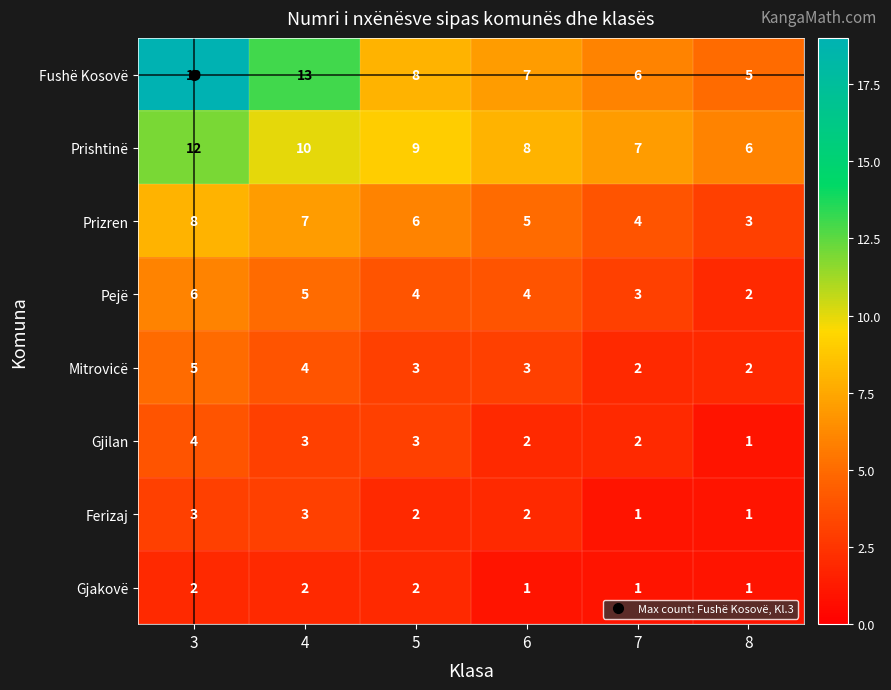

At how many categories does at least one series exceed 10?

2